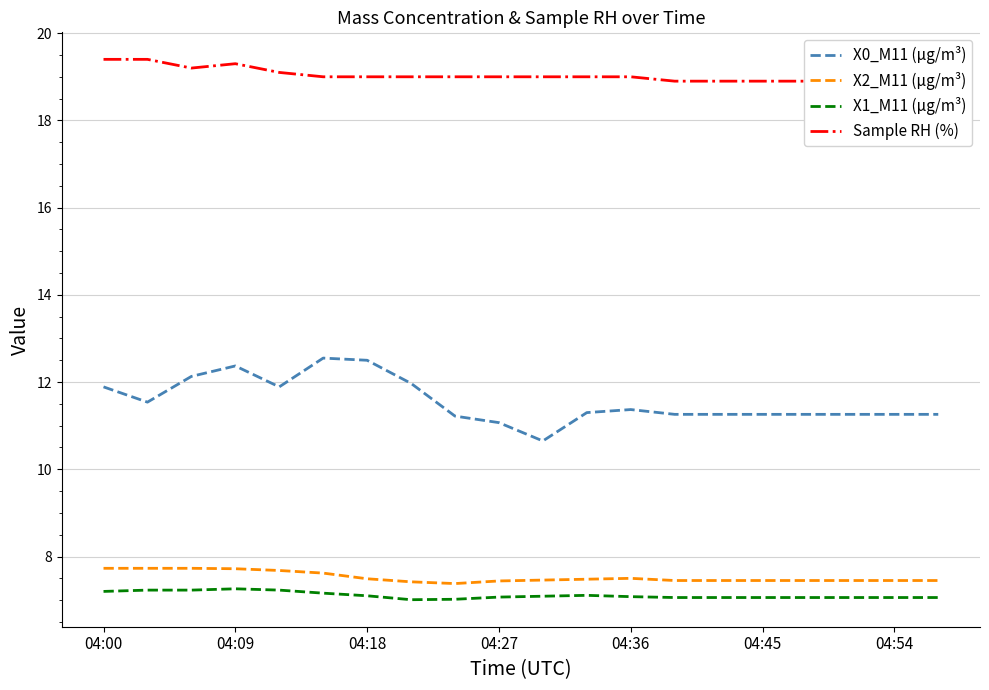

True or false: Sample RH (%) and X1_M11 (μg/m³) cross at least once.

False